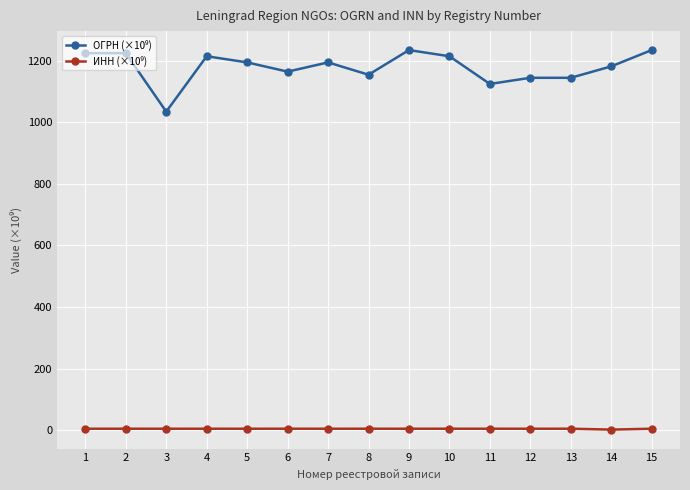

Is this an area chart (filled region under the line)?

No